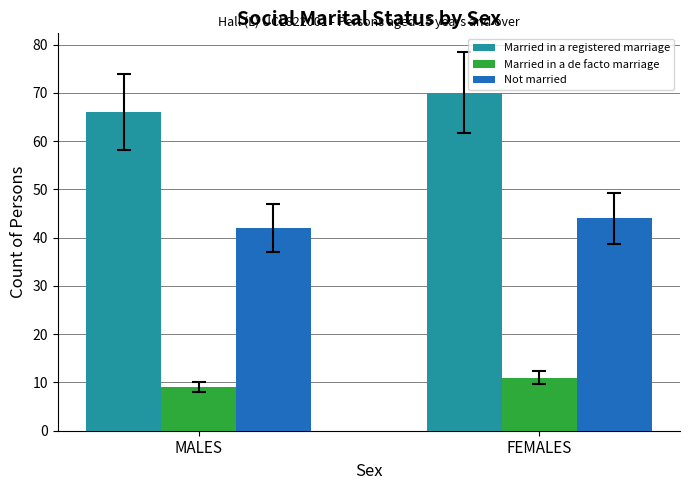

Rank the categories by Married in a de facto marriage value from lowest to highest.

MALES, FEMALES